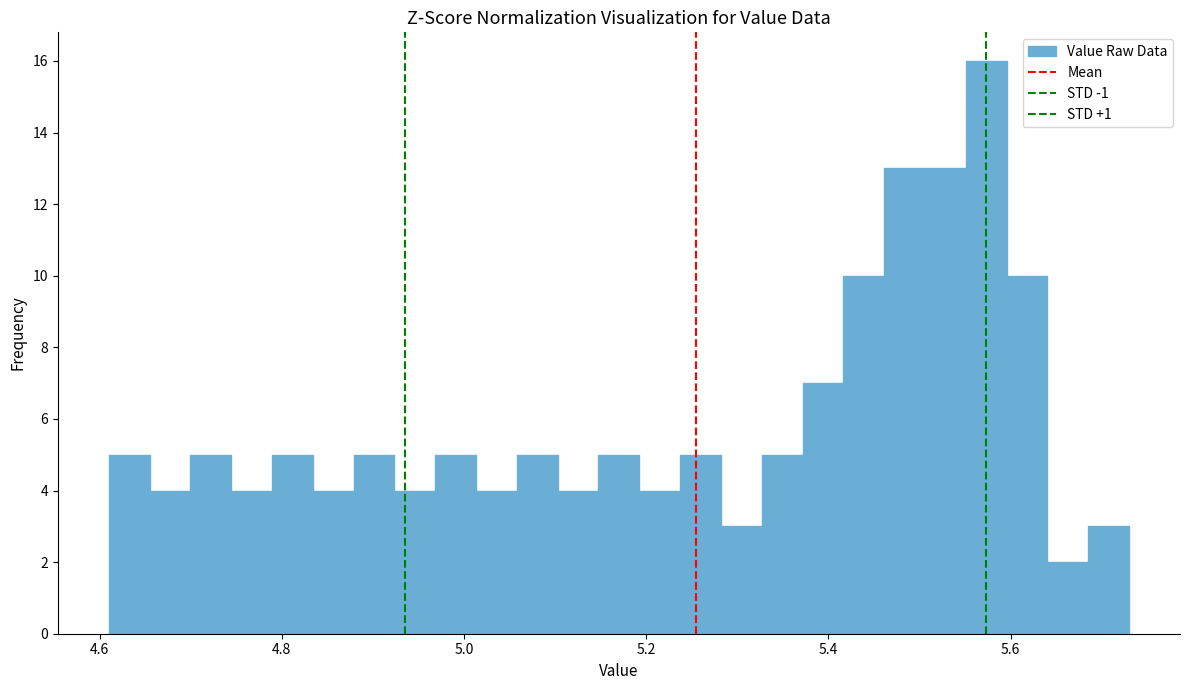

Read against the x-axis, roughly where is the centre of the tallest bar?

5.58